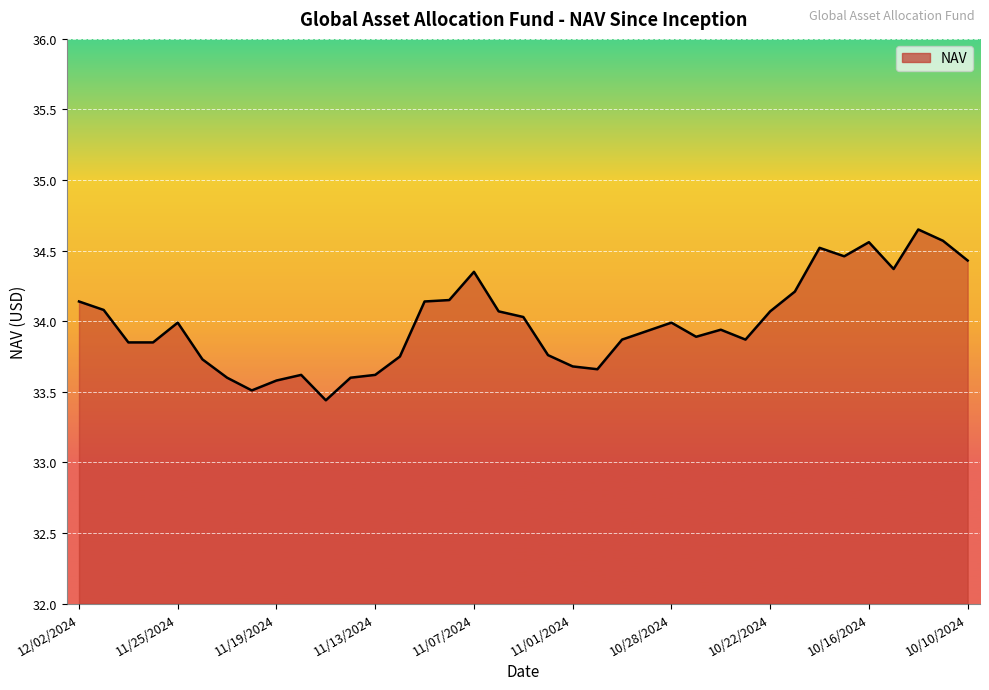

What is the difference between the maximum and minimum values?

1.2